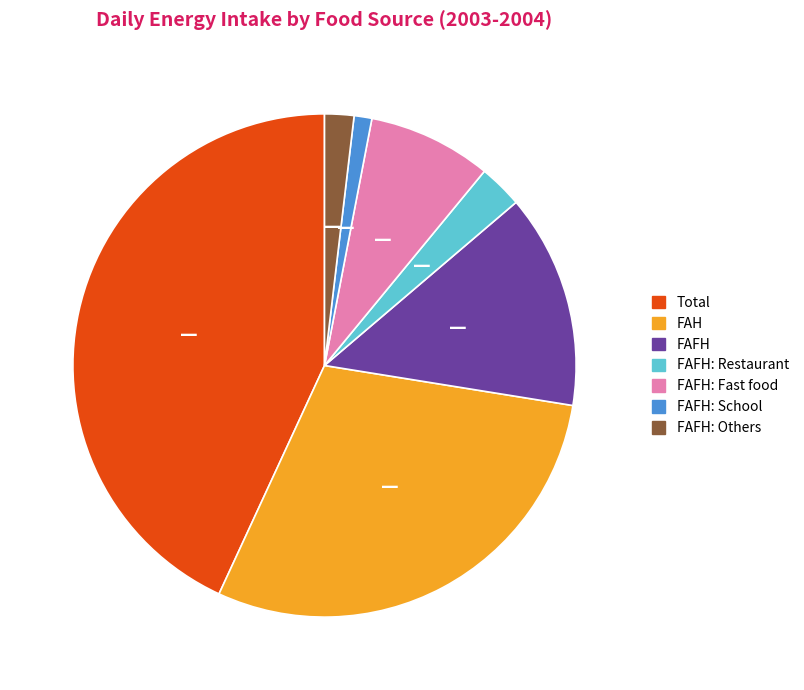

Between FAFH: Restaurant and FAFH, which is larger?

FAFH